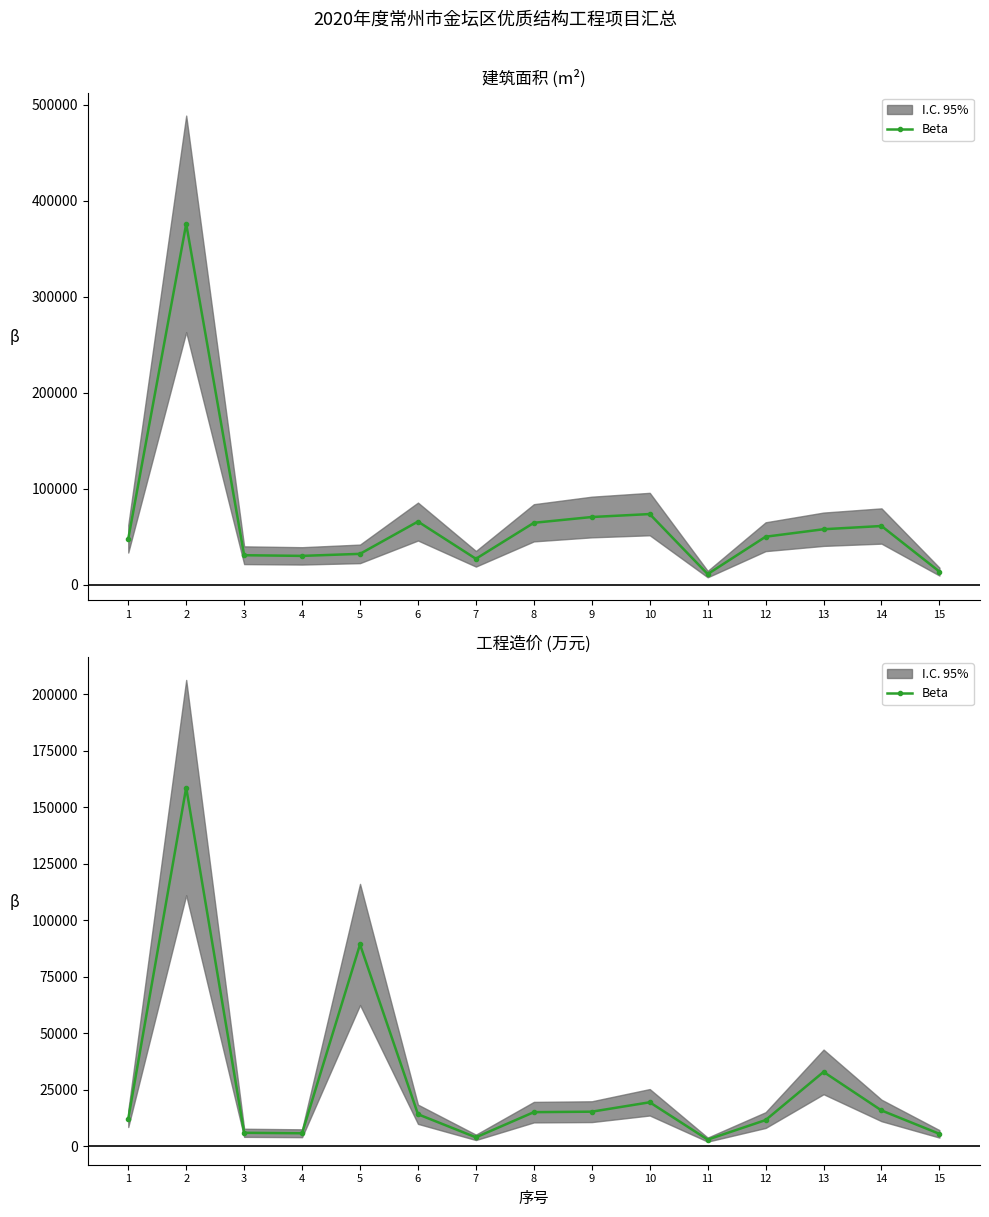

What is the value of the 4th point from the left?

5800